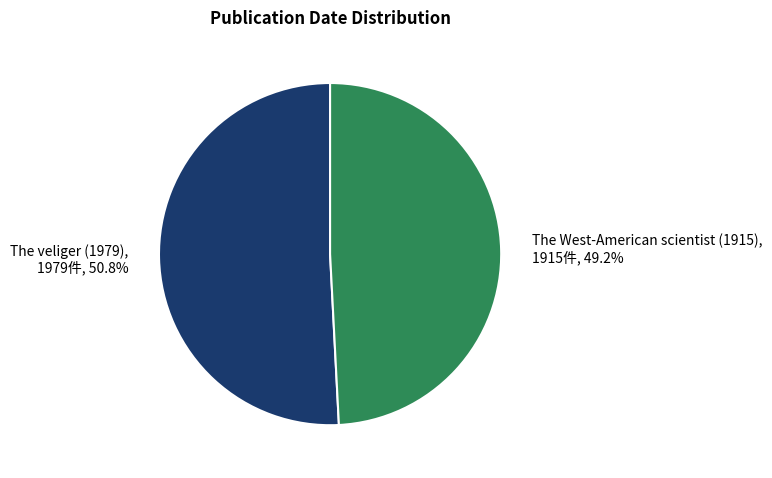

To the nearest percent, what portion does The West-American scientist (1915) represent?

49%